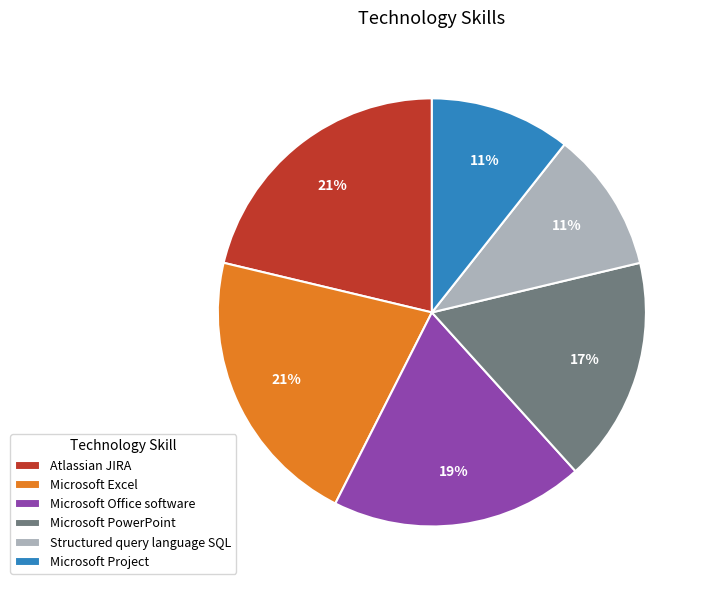

What percentage is the Microsoft Excel slice, to the nearest percent?

21%